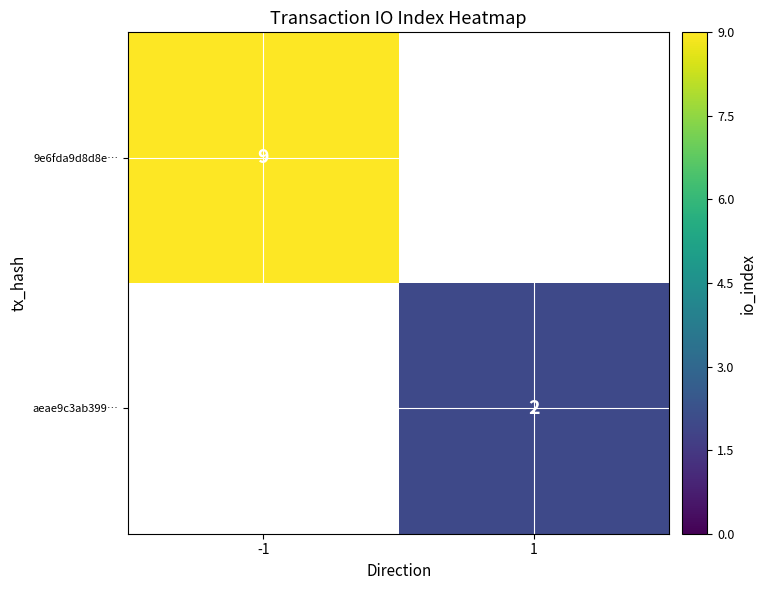

The value of 9e6fda9d8d8e… at -1 is 9. True or false?

True